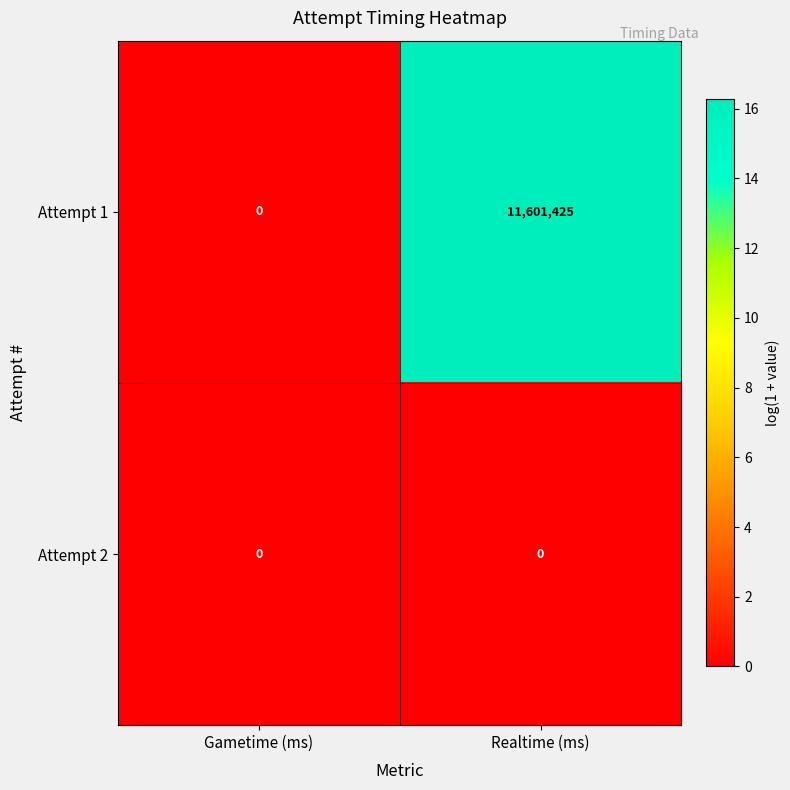

The value of Attempt 1 at Realtime (ms) is 11601425. True or false?

True